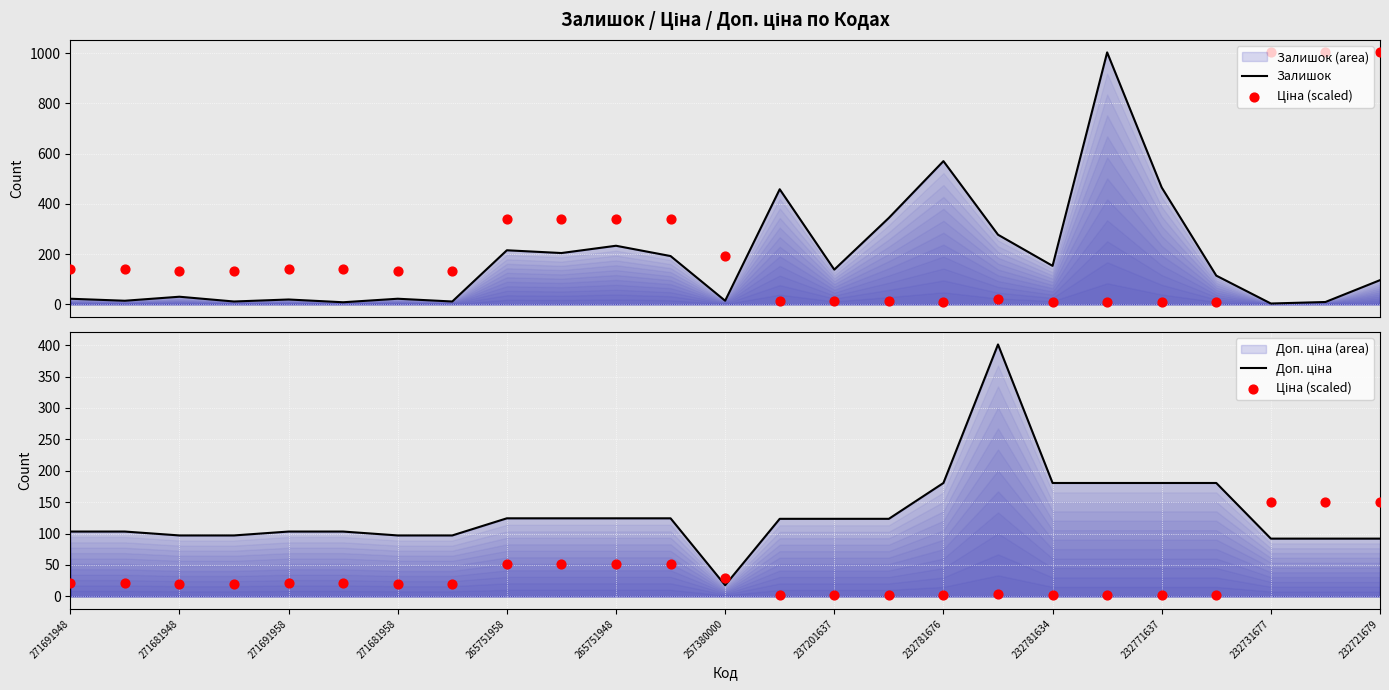

At which category is the sum across all series the highest?

19